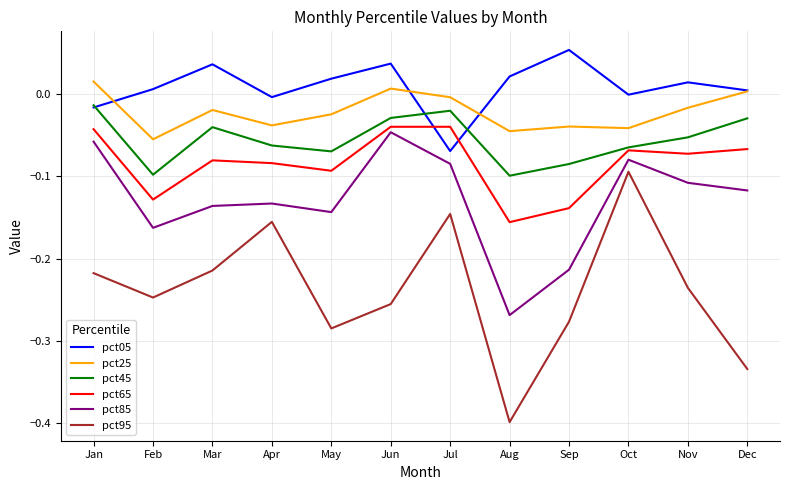

Which series has the largest total across all categories?

pct05